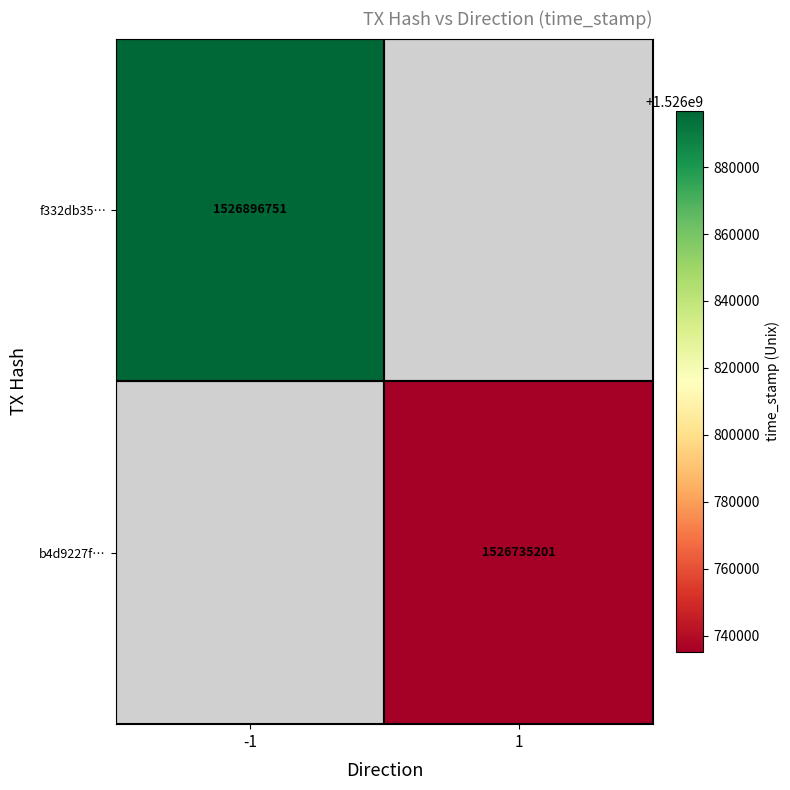

Is it true that f332db35… equals 1526896751 at -1?

True